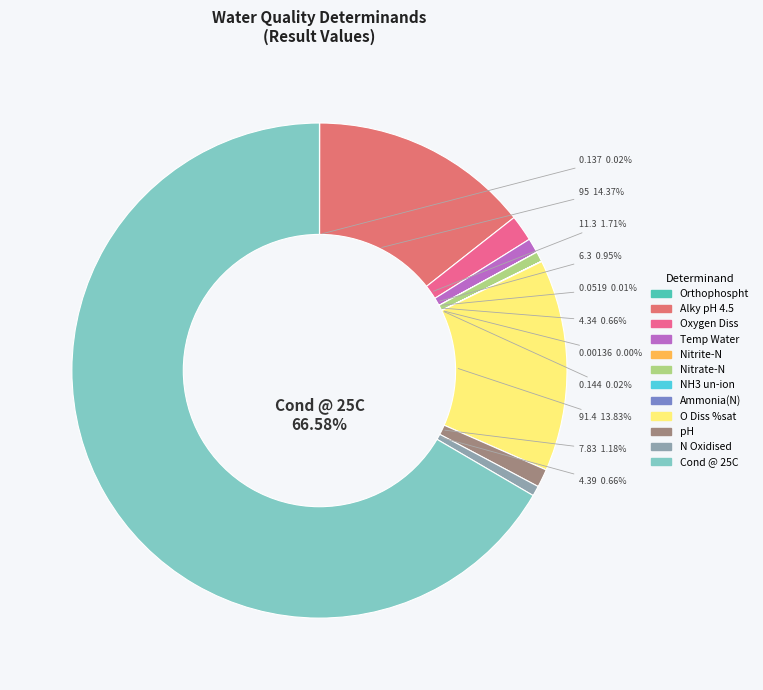

The Alky pH 4.5 slice represents 27% of the pie. True or false?

False